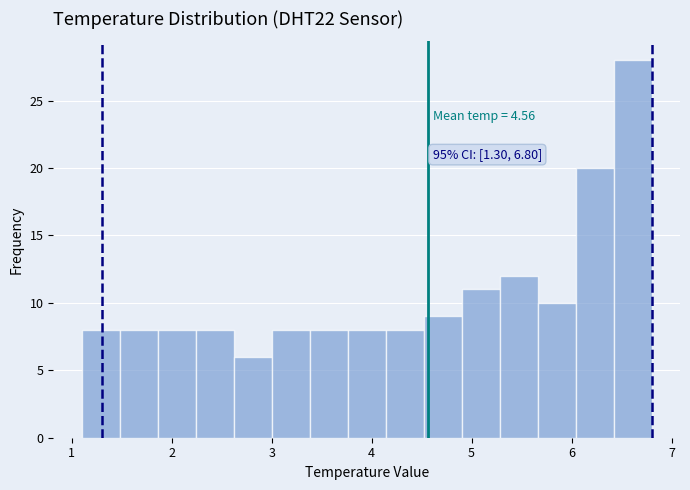

Read against the x-axis, roughly where is the centre of the tallest bar?

6.6